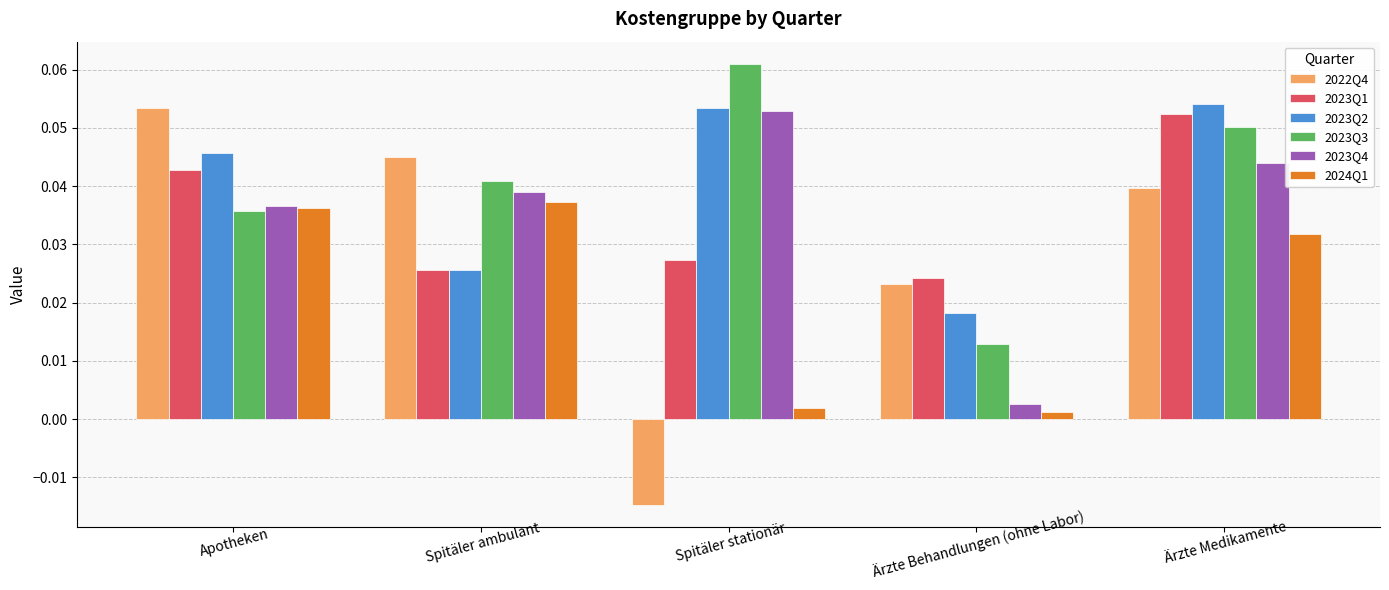

List the labels in order of 2023Q4 value, largest first.

Spitäler stationär, Ärzte Medikamente, Spitäler ambulant, Apotheken, Ärzte Behandlungen (ohne Labor)